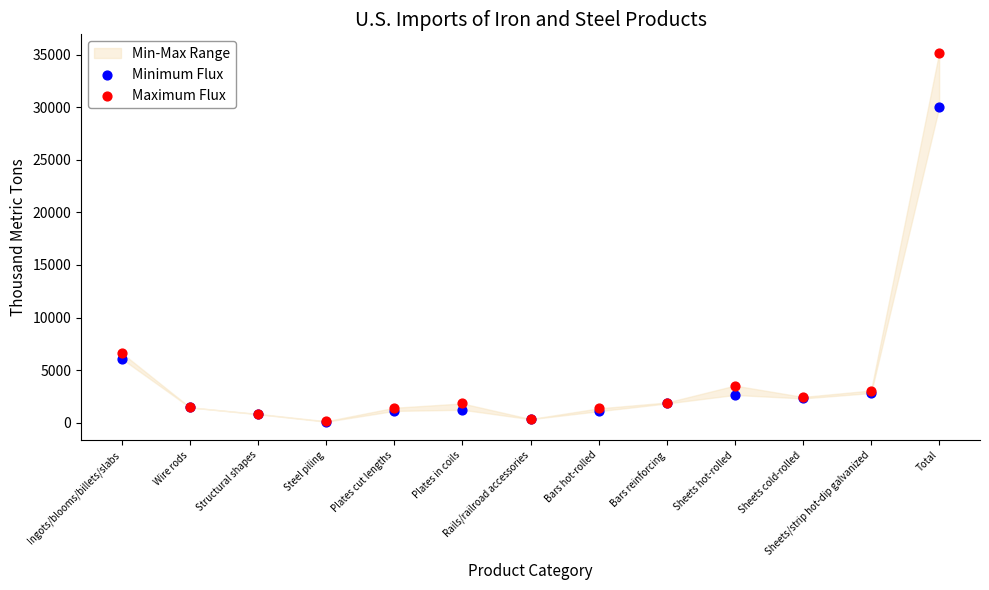

In the Maximum Flux series, what Y value is closest to 17663?

6620